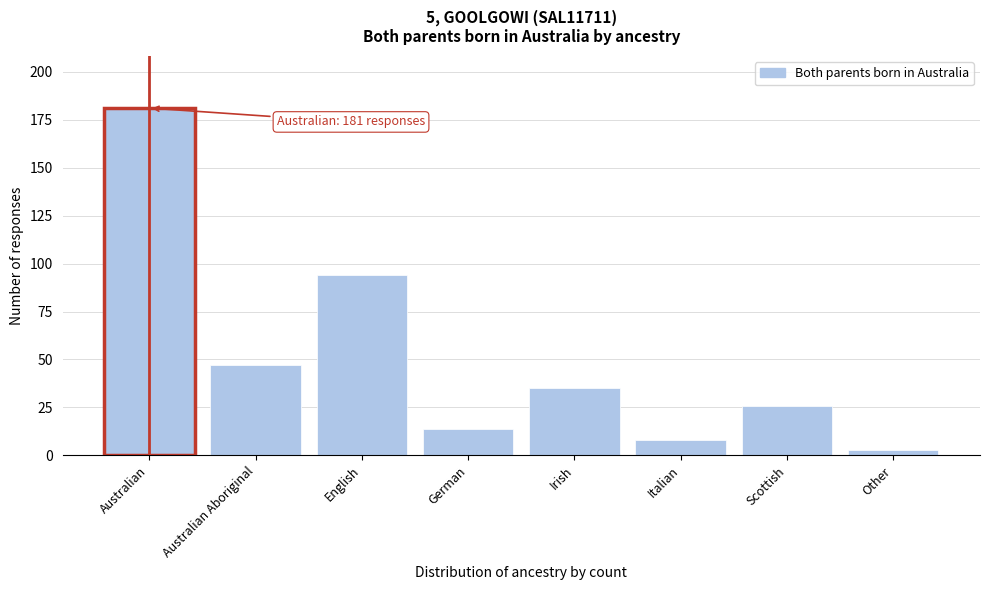

Reading left to right, extract all data points from this chart.

181	47	94	14	35	8	26	3